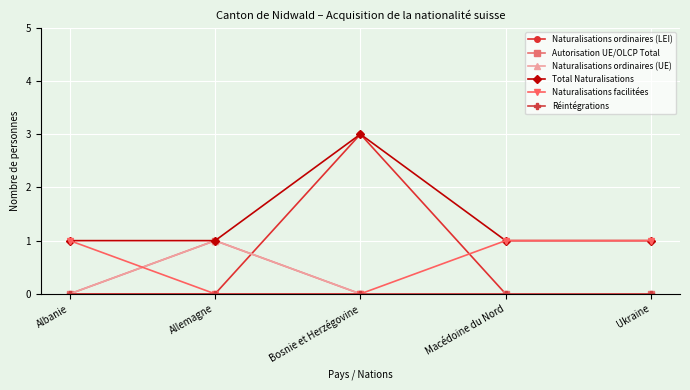

Which has a higher value, Bosnie et Herzégovine or Albanie?

Bosnie et Herzégovine